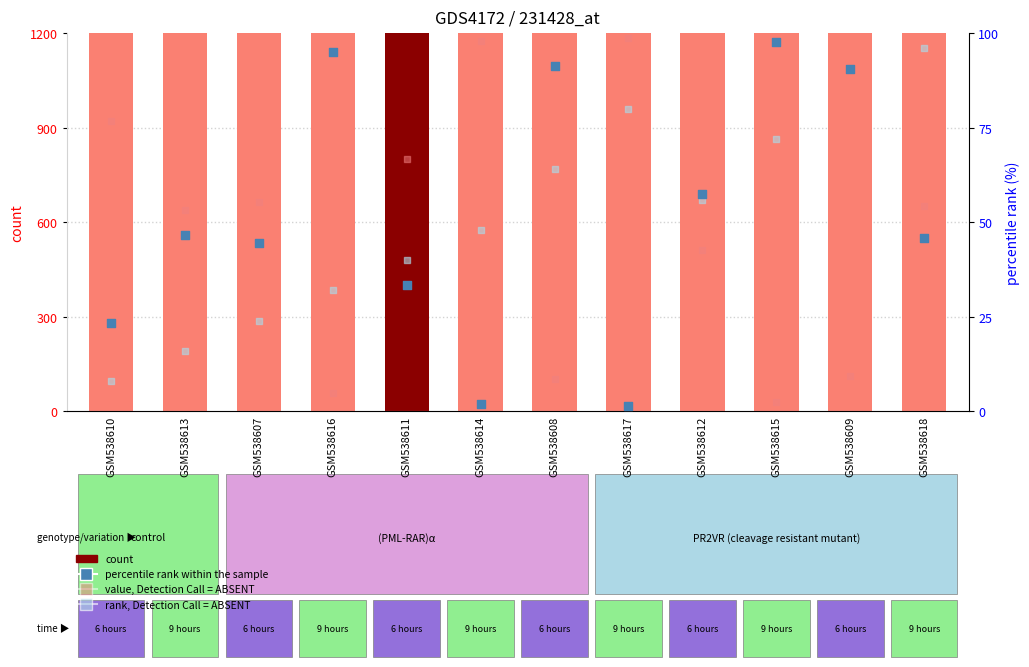

Which series reaches the maximum Y coordinate?

count